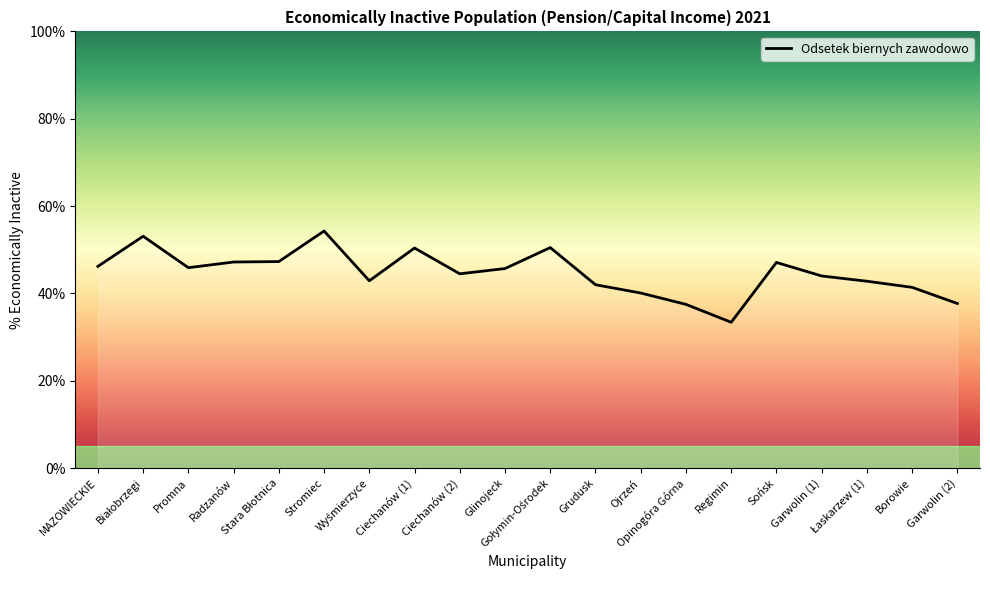

At which label does the data first exceed 45?

MAZOWIECKIE